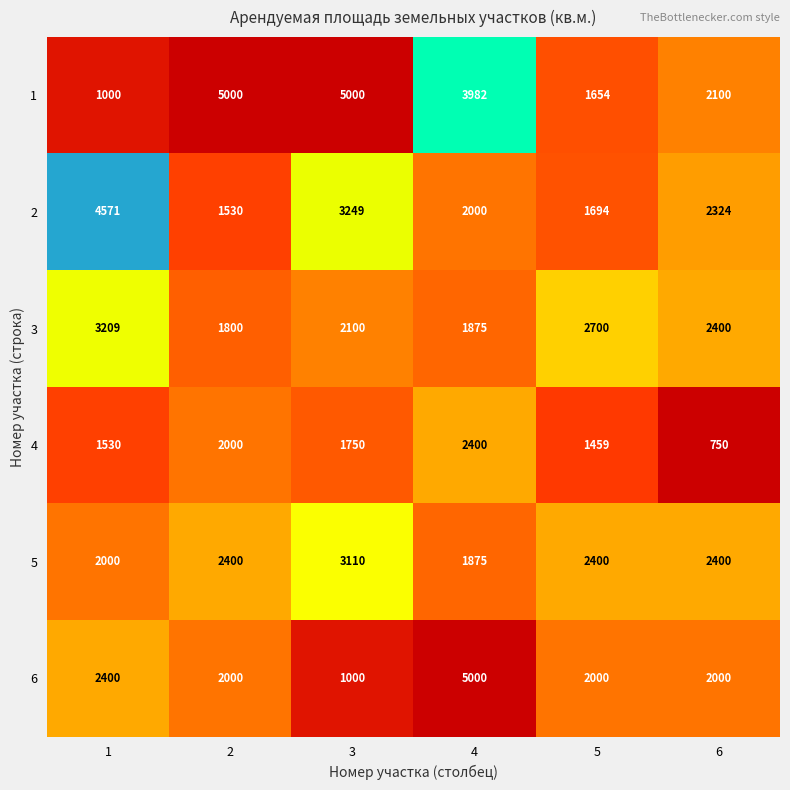

What is the greatest value displayed?

5000